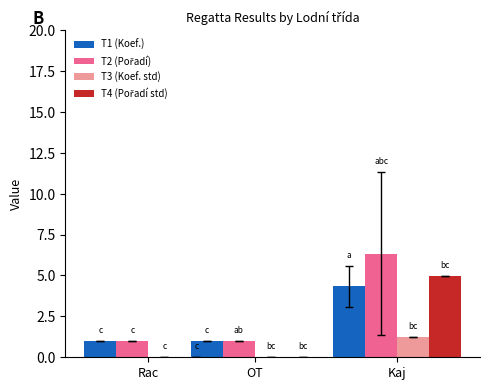

Which series has the largest range (max minus min)?

T2 (Pořadí)